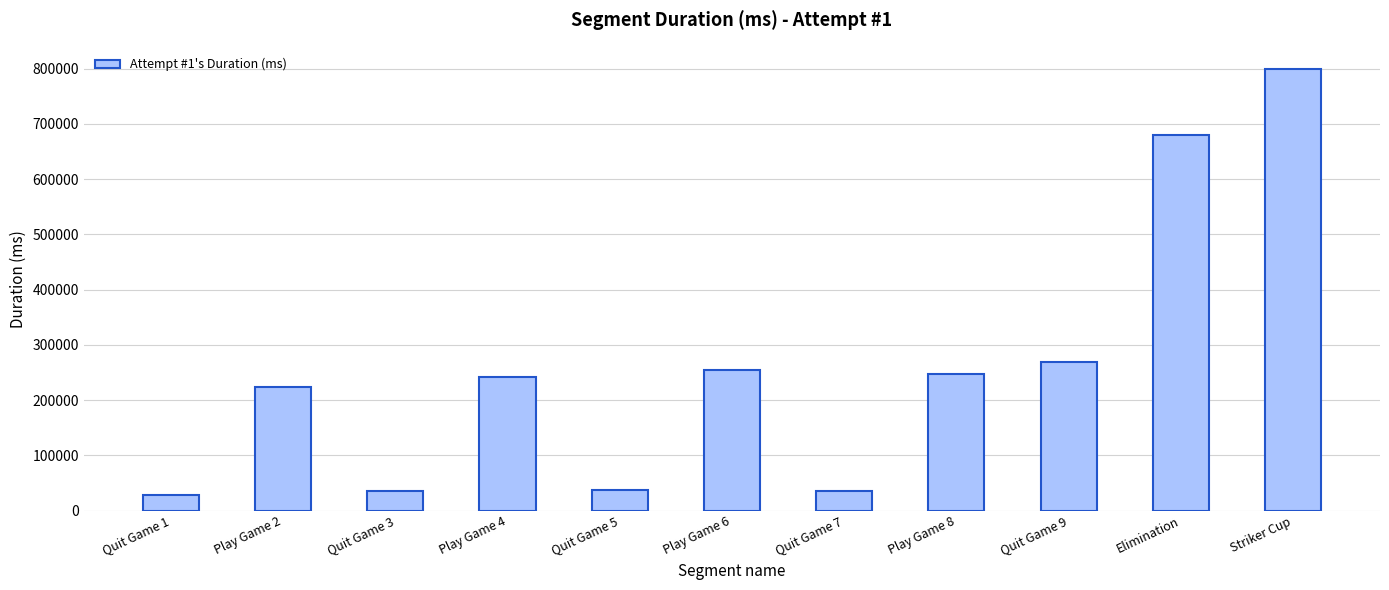

What is the maximum value shown in the chart?

799690